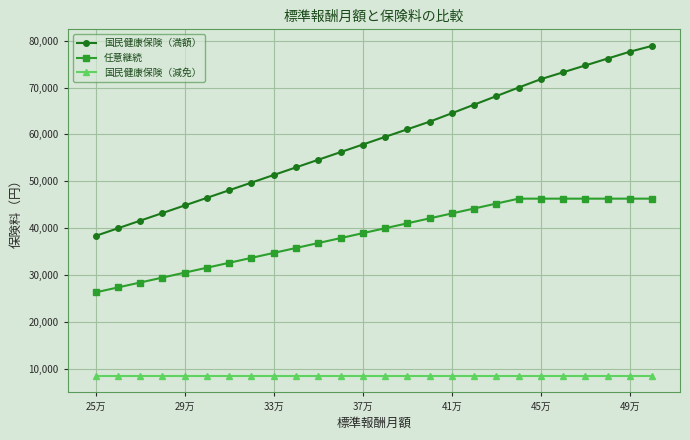

What is the sum of all 国民健康保険（満額） values?

1530020.0